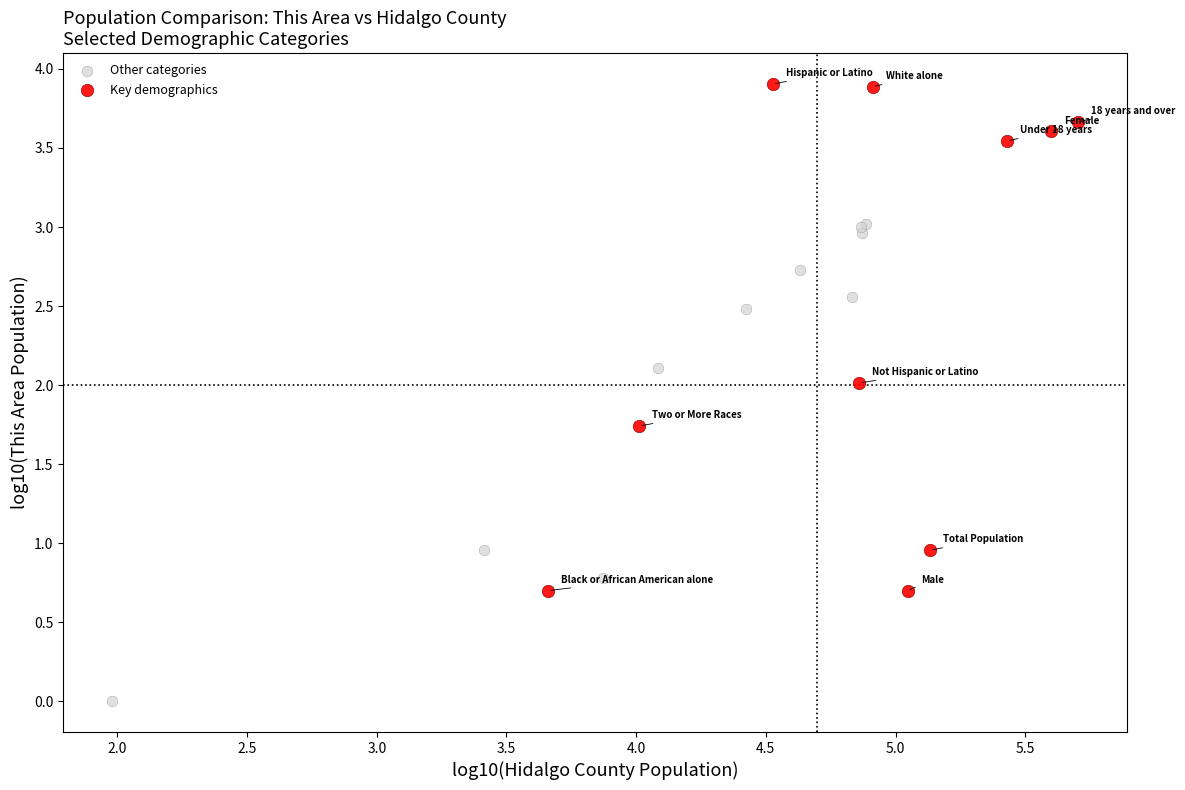

What are all the series names shown in the legend?

Other categories, Key demographics